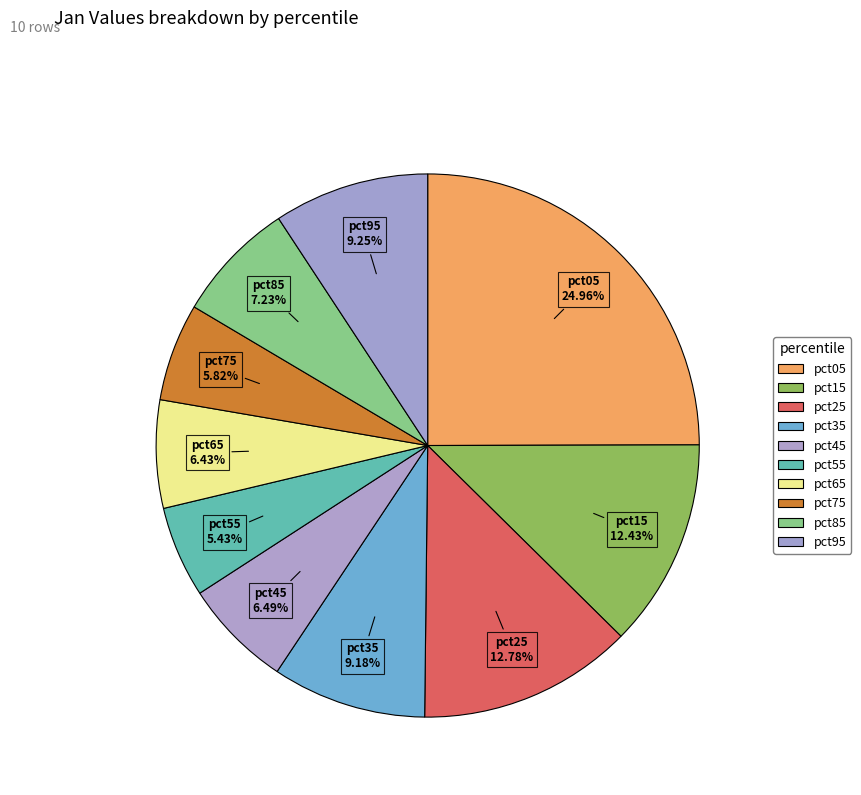

Count the number of slices in the pie.

10